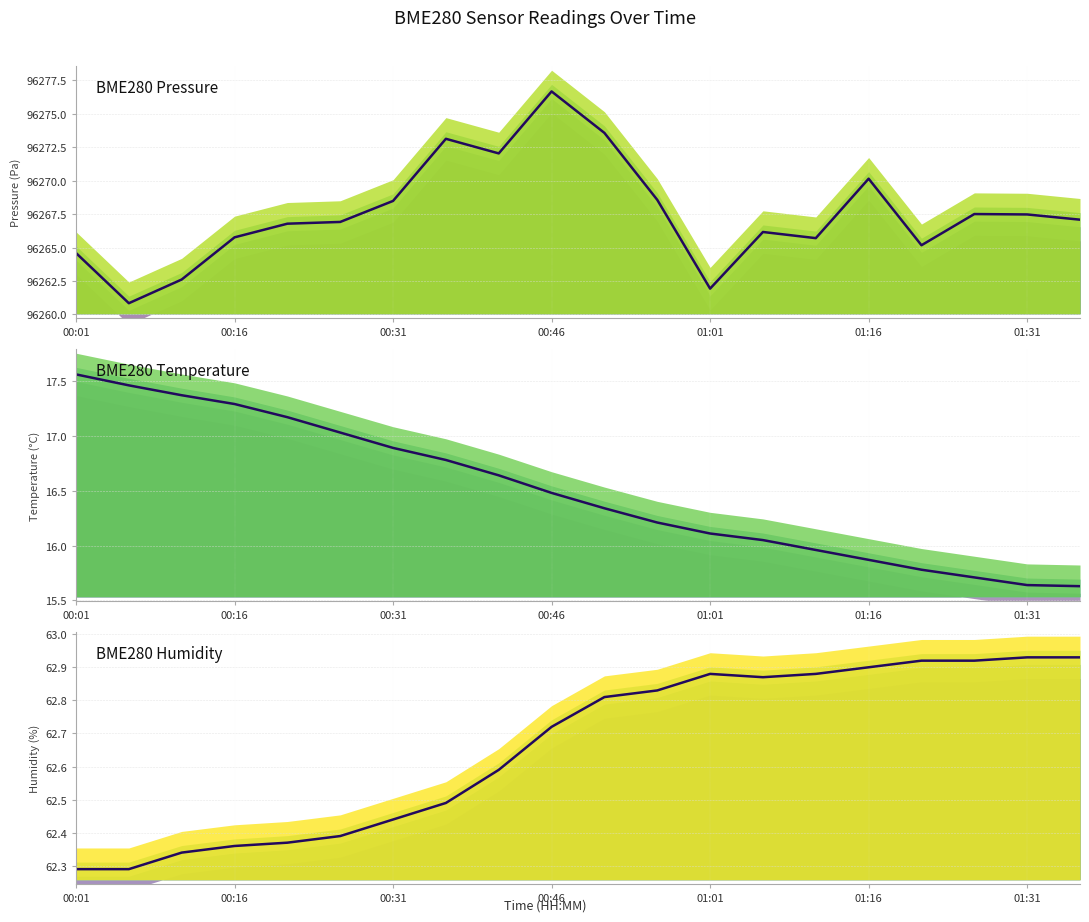

Where does the BME280_temperature series first go above 16?

00:01